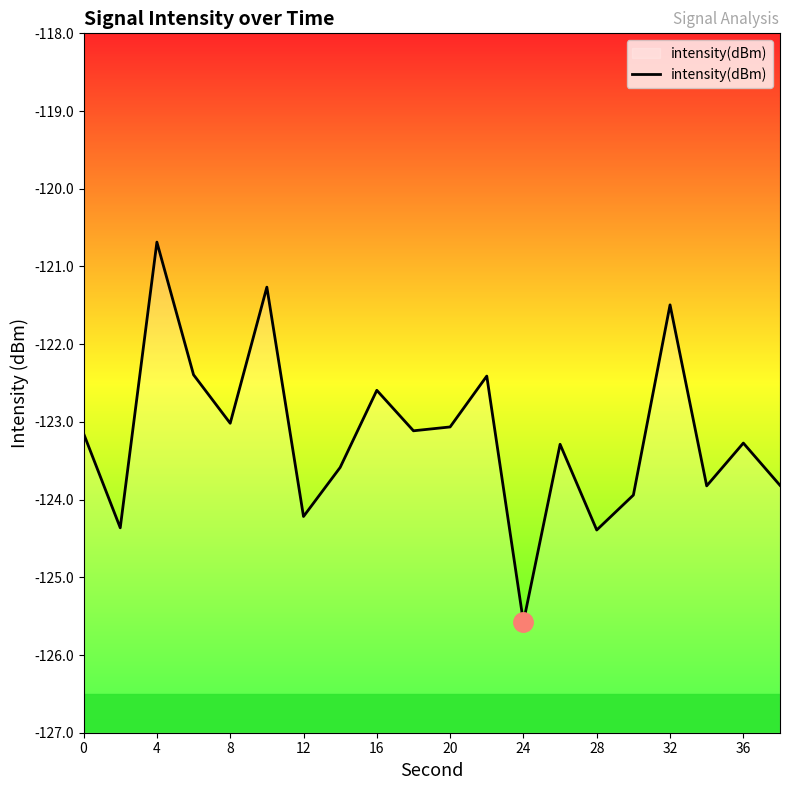

How many points are lower than both their immediate neighbors (excluding endpoints)?

7